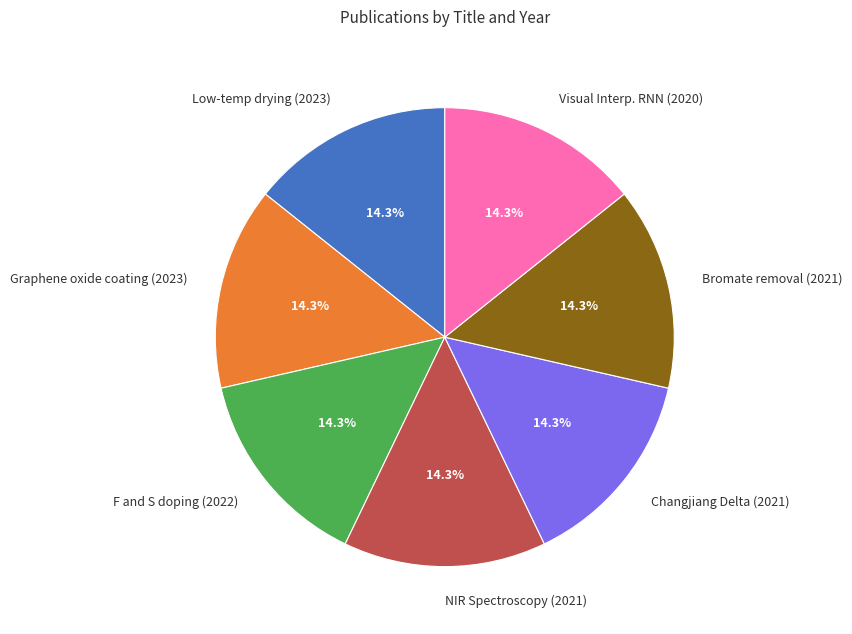

Count the number of slices in the pie.

7